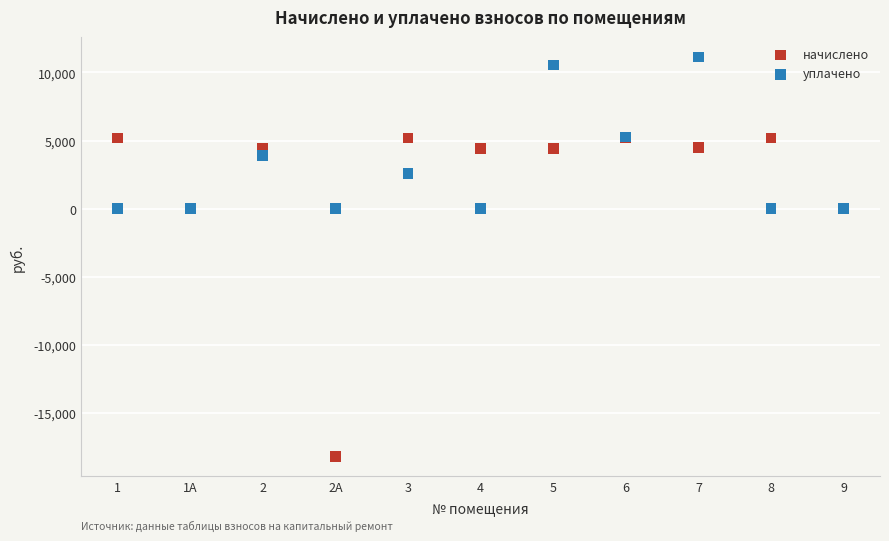

Which series has the widest spread of Y values?

начислено